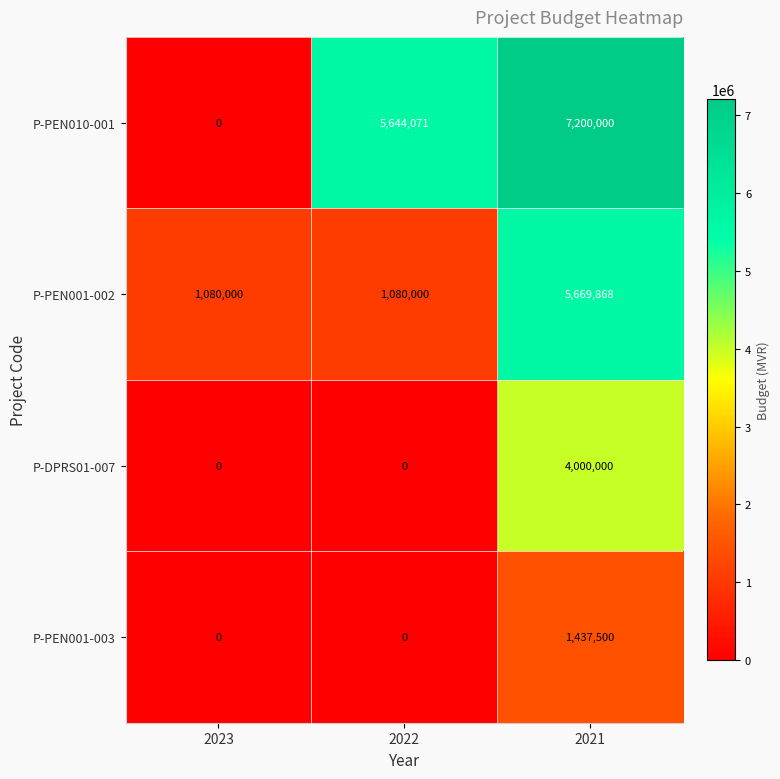

Rank the series at 2021 from lowest to highest value.

P-PEN001-003, P-DPRS01-007, P-PEN001-002, P-PEN010-001